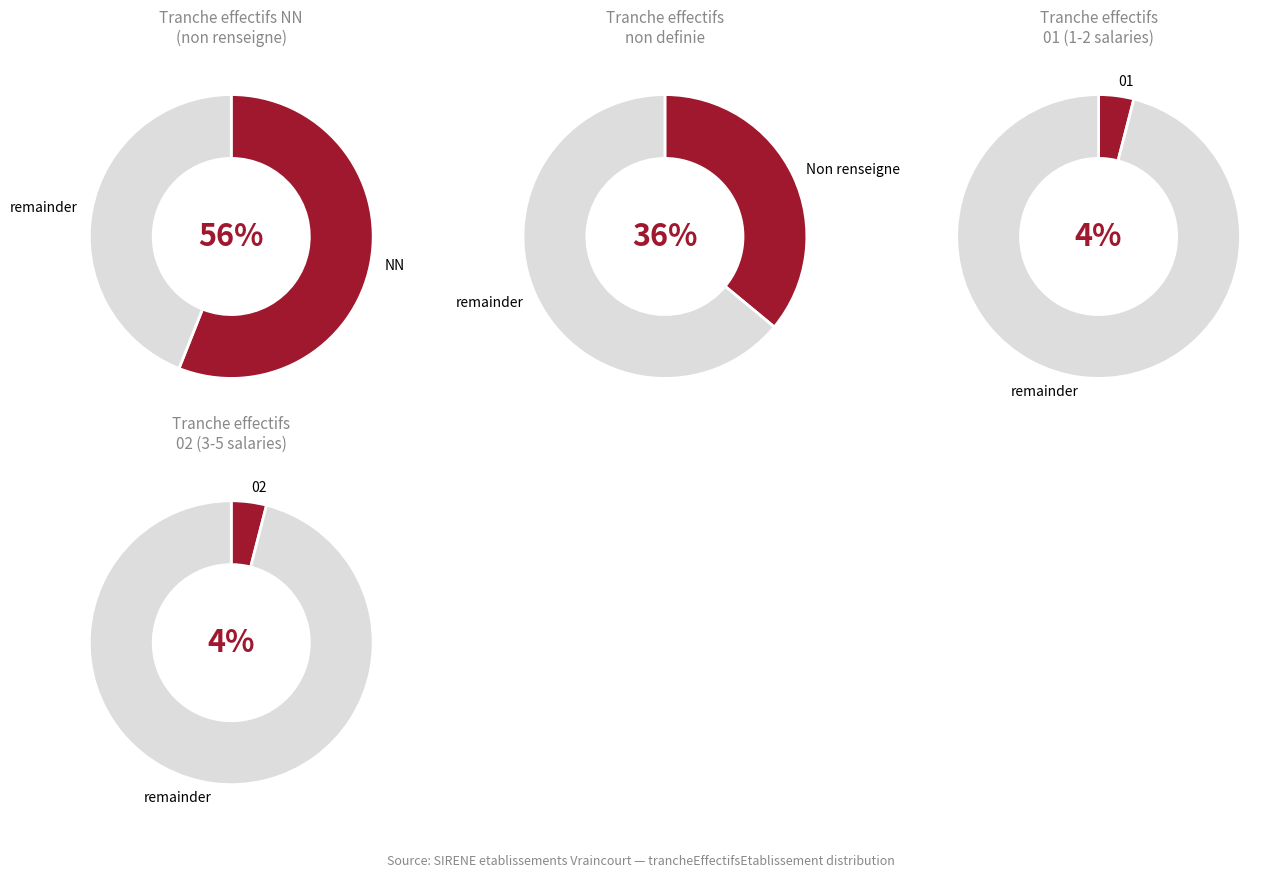

Count the number of slices in the pie.

4